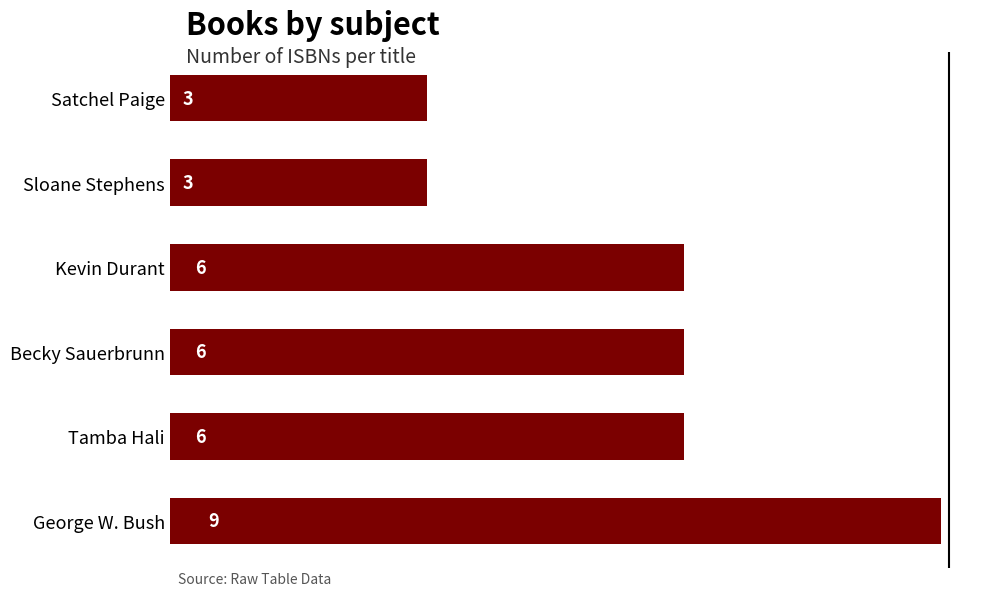

How many distinct data groups are displayed?

1